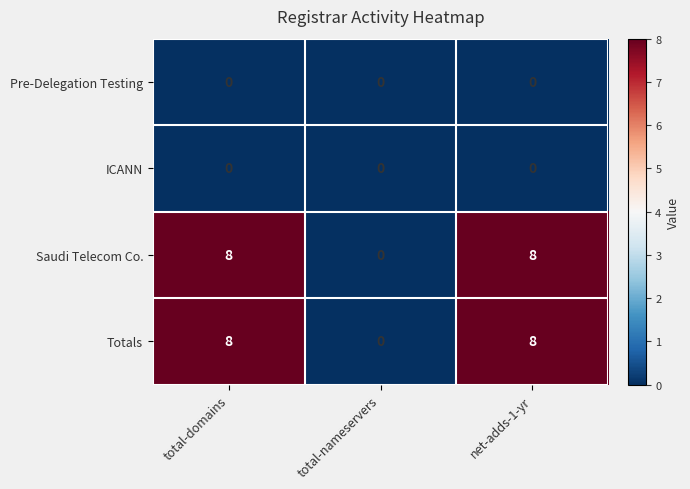

What is the total value across all series at net-adds-1-yr?

16